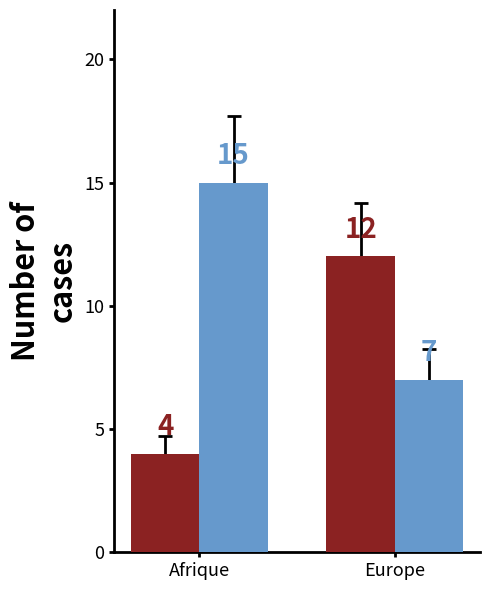

What is the total value across all series at Europe?

19